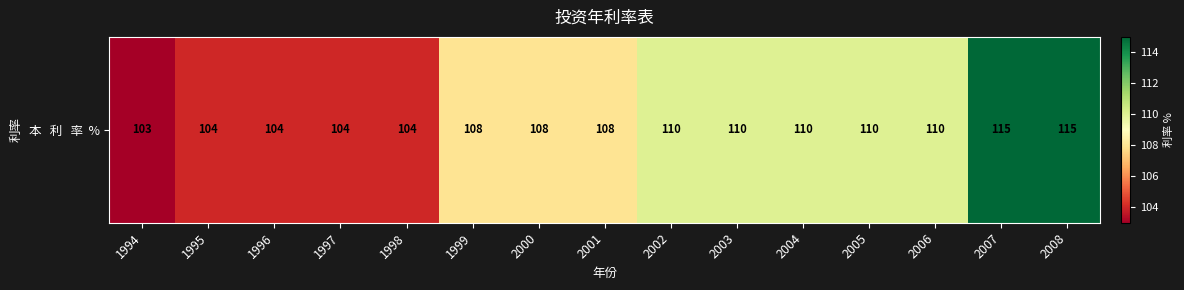

Reading right to left, list all the values displayed in this chart.

2008=115	2007=115	2006=110	2005=110	2004=110	2003=110	2002=110	2001=108	2000=108	1999=108	1998=104	1997=104	1996=104	1995=104	1994=103